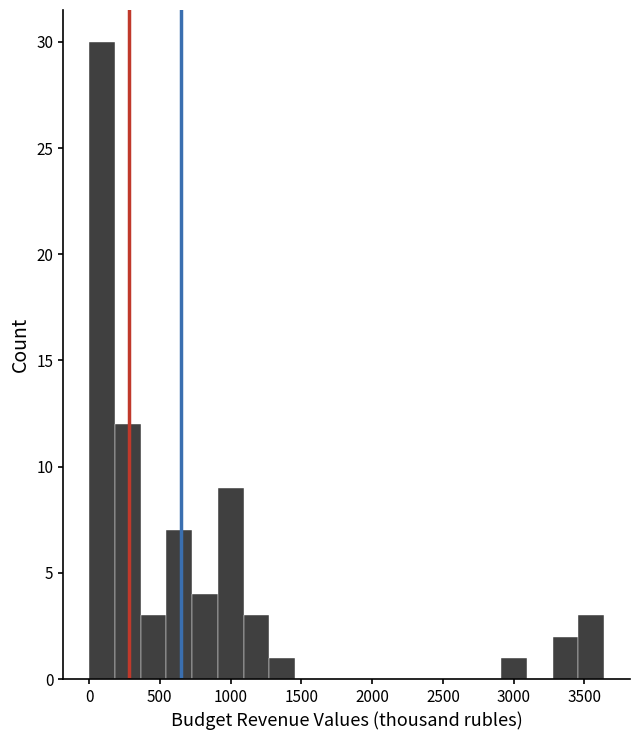

Around what value on the x-axis is the tallest bar? Give the approximate position of its centre, as read against the axis.

100